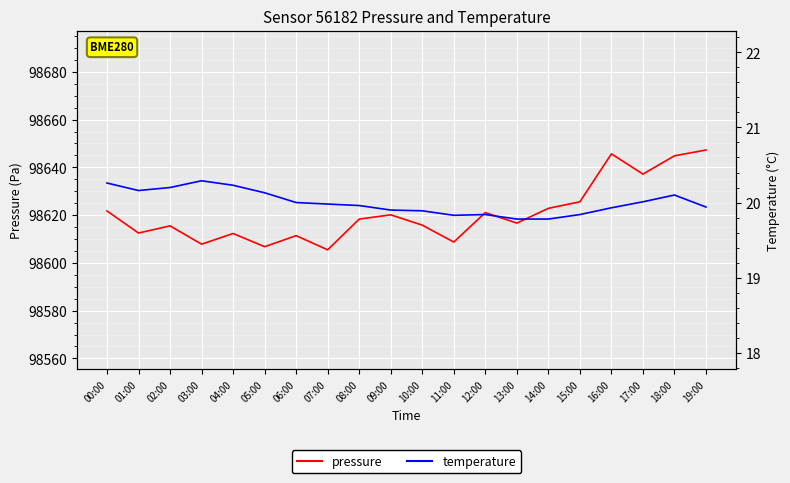

Which series changed the most between 07:00 and 17:00?

pressure